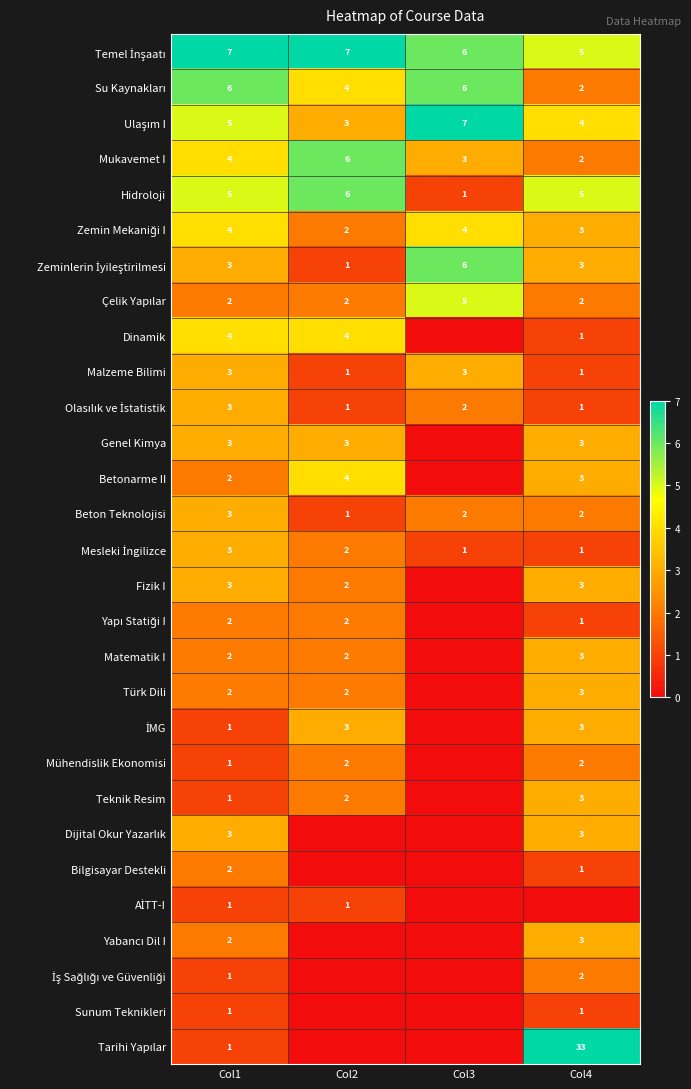

List the labels in order of Mukavemet I value, smallest first.

Col4, Col3, Col1, Col2